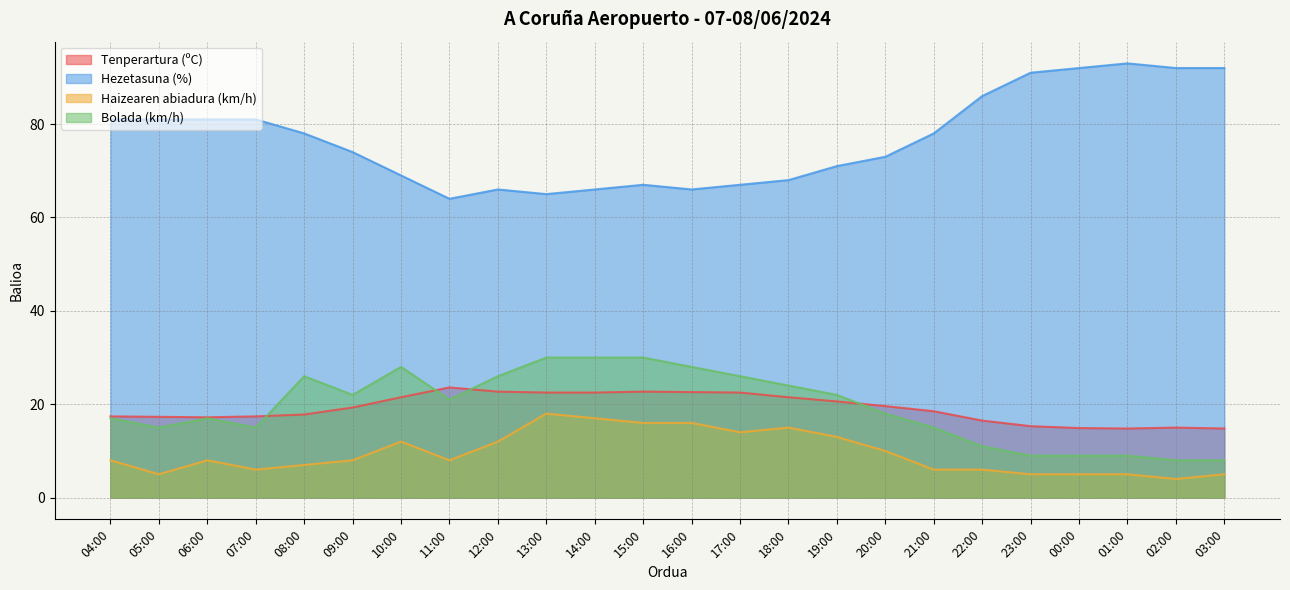

Reading left to right, extract all data points from this chart.

Tenperartura (ºC): 04:00=17.4	05:00=17.3	06:00=17.2	07:00=17.4	08:00=17.8	09:00=19.3	10:00=21.5	11:00=23.6	12:00=22.7	13:00=22.5	14:00=22.5	15:00=22.7	16:00=22.6	17:00=22.5	18:00=21.5	19:00=20.6	20:00=19.6	21:00=18.5	22:00=16.5	23:00=15.3	00:00=14.9	01:00=14.8	02:00=15.0	03:00=14.8
Hezetasuna (%): 04:00=81.0	05:00=81.0	06:00=81.0	07:00=81.0	08:00=78.0	09:00=74.0	10:00=69.0	11:00=64.0	12:00=66.0	13:00=65.0	14:00=66.0	15:00=67.0	16:00=66.0	17:00=67.0	18:00=68.0	19:00=71.0	20:00=73.0	21:00=78.0	22:00=86.0	23:00=91.0	00:00=92.0	01:00=93.0	02:00=92.0	03:00=92.0
Haizearen abiadura (km/h): 04:00=8.0	05:00=5.0	06:00=8.0	07:00=6.0	08:00=7.0	09:00=8.0	10:00=12.0	11:00=8.0	12:00=12.0	13:00=18.0	14:00=17.0	15:00=16.0	16:00=16.0	17:00=14.0	18:00=15.0	19:00=13.0	20:00=10.0	21:00=6.0	22:00=6.0	23:00=5.0	00:00=5.0	01:00=5.0	02:00=4.0	03:00=5.0
Bolada (km/h): 04:00=17.0	05:00=15.0	06:00=17.0	07:00=15.0	08:00=26.0	09:00=22.0	10:00=28.0	11:00=21.0	12:00=26.0	13:00=30.0	14:00=30.0	15:00=30.0	16:00=28.0	17:00=26.0	18:00=24.0	19:00=22.0	20:00=18.0	21:00=15.0	22:00=11.0	23:00=9.0	00:00=9.0	01:00=9.0	02:00=8.0	03:00=8.0